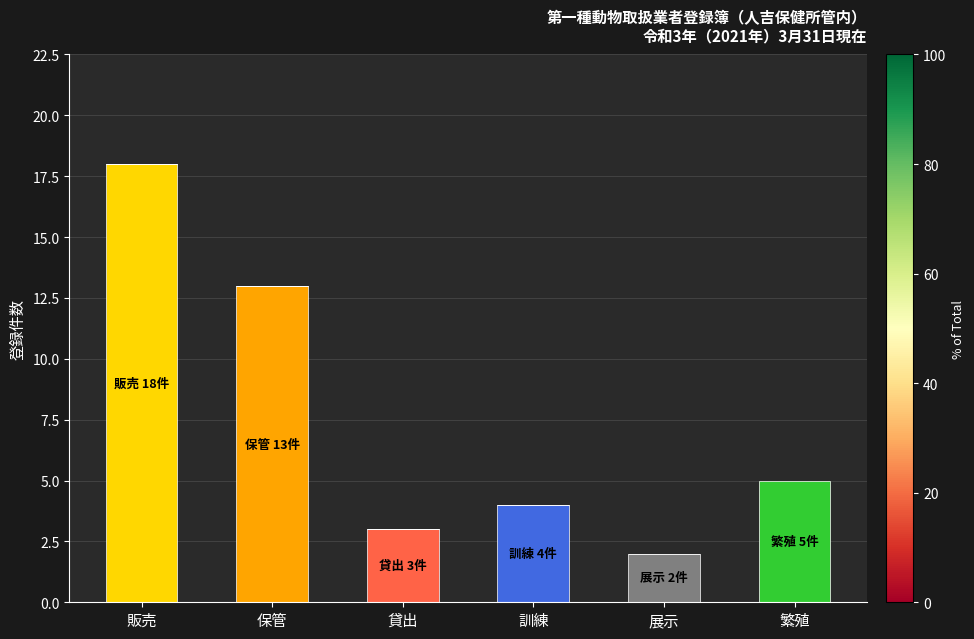

What is the total value across all series at 繁殖?

5